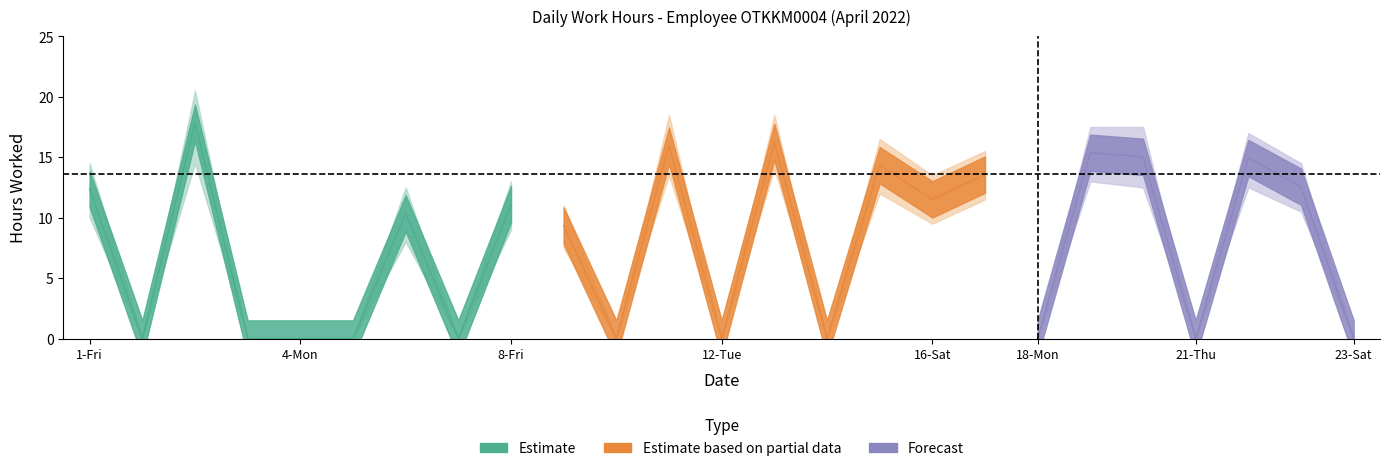

In high_band, how many points are higher than both neighbors (excluding endpoints)?

8